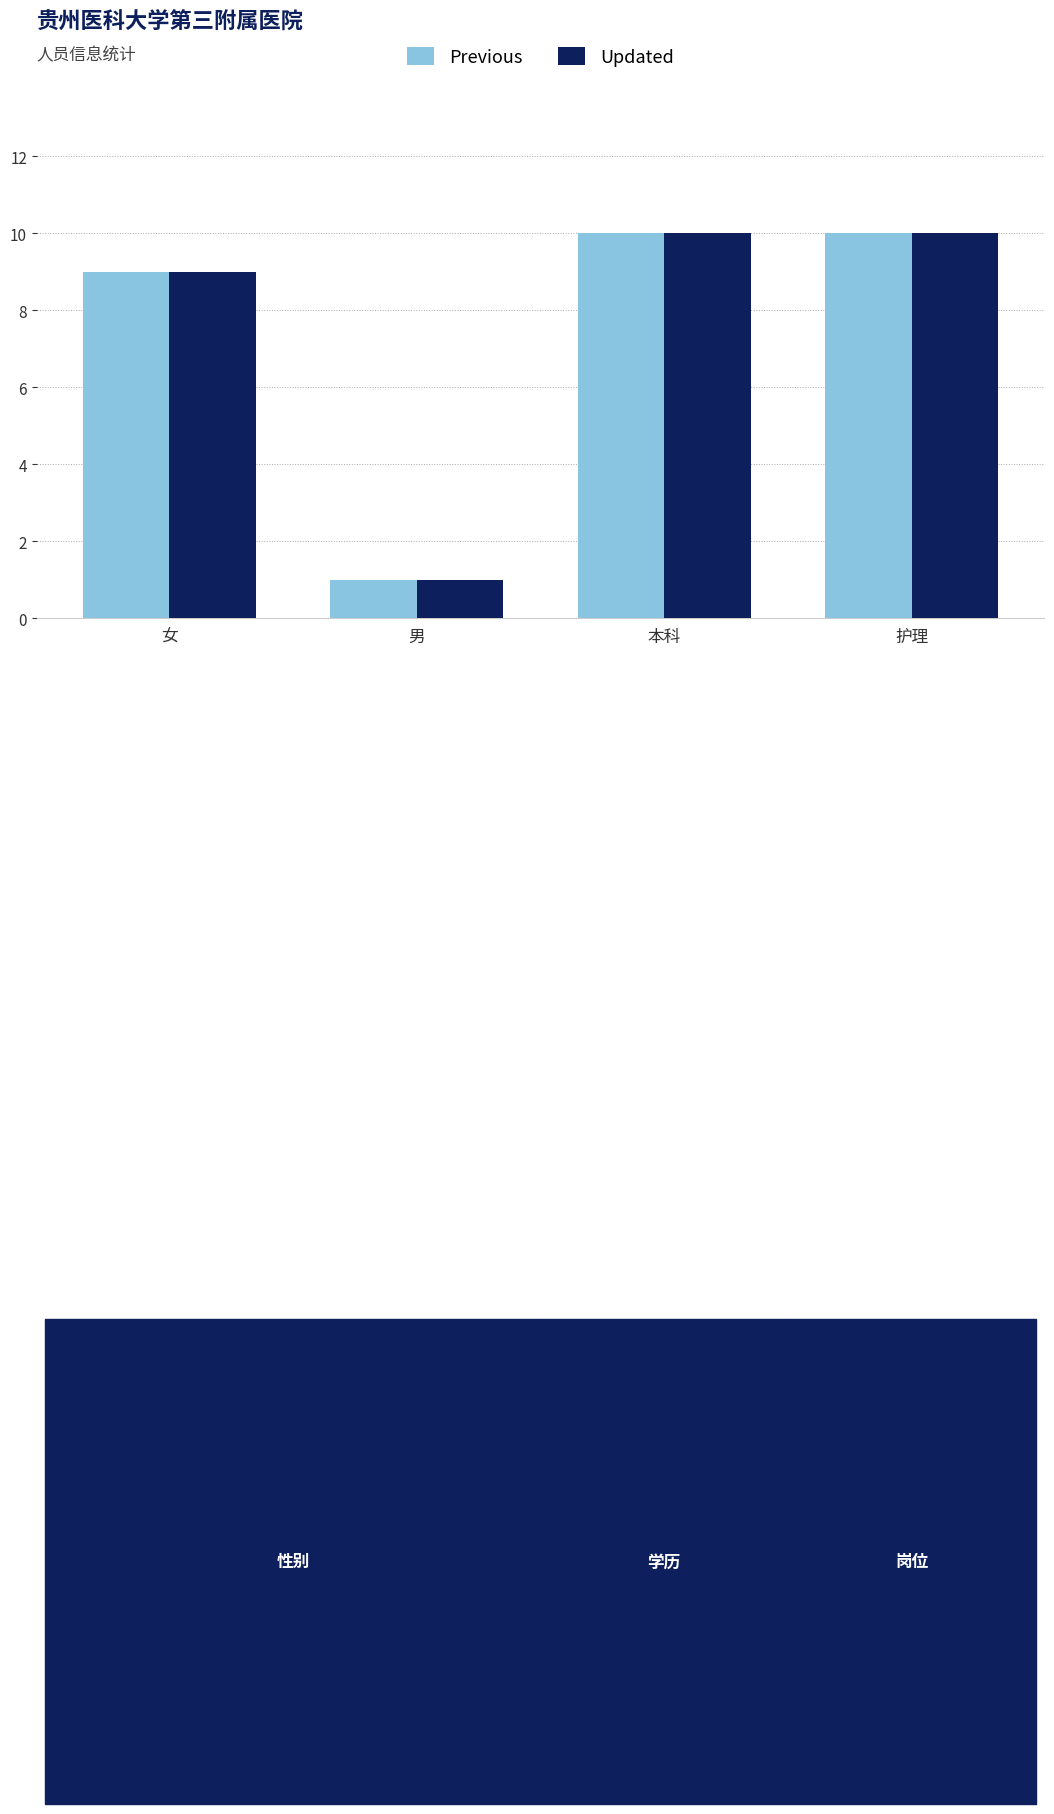

What is the total value across all series at 女?

18